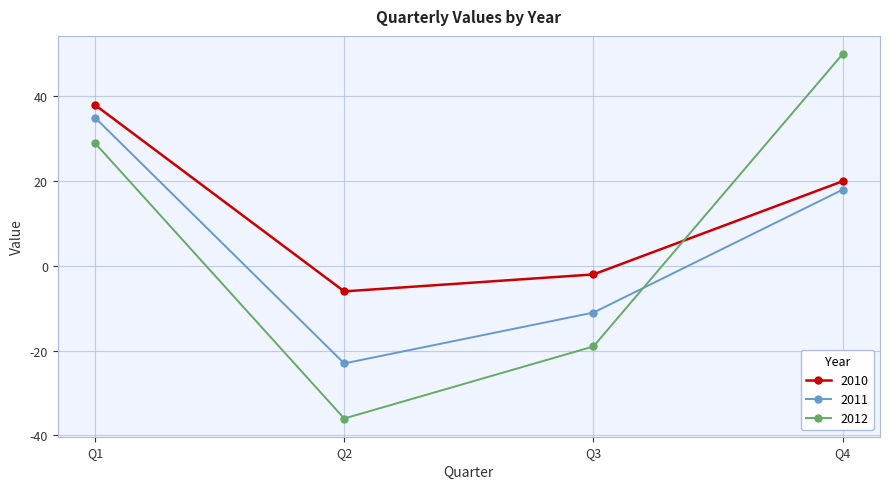

How many categories are shown in the chart?

4